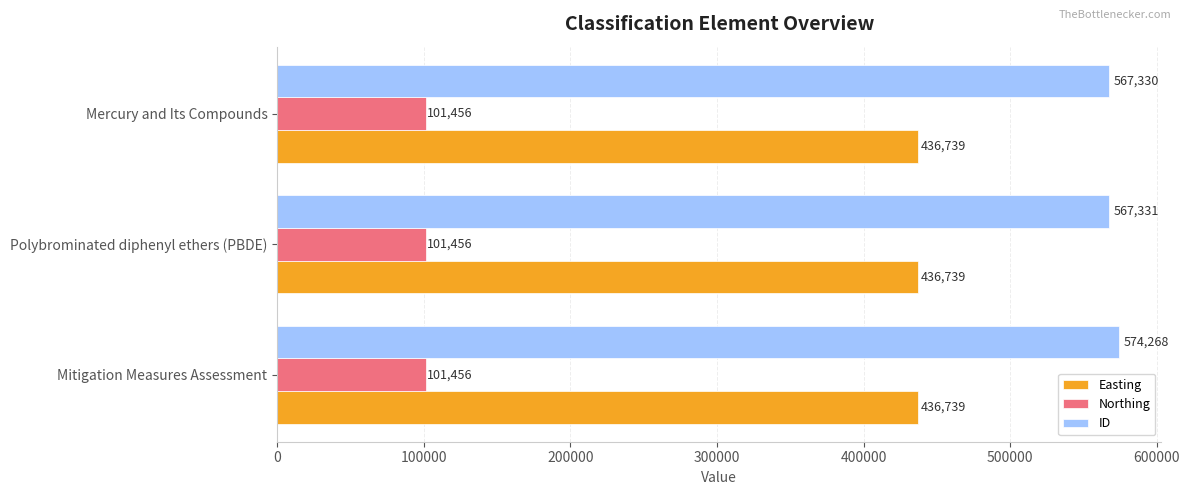

What is the difference between the maximum and minimum values in the ID series?

6938